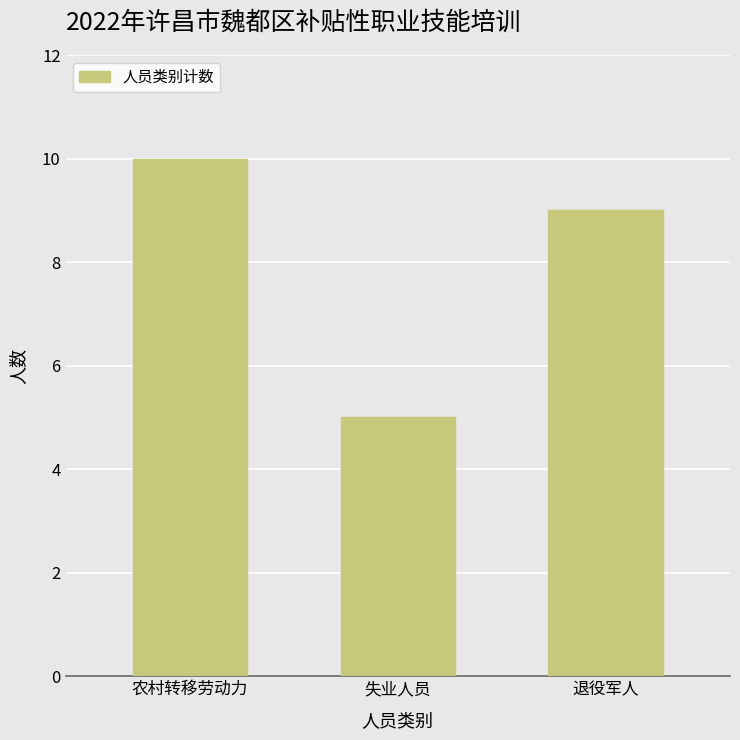

What is the label of the 2nd bar from the left?

失业人员